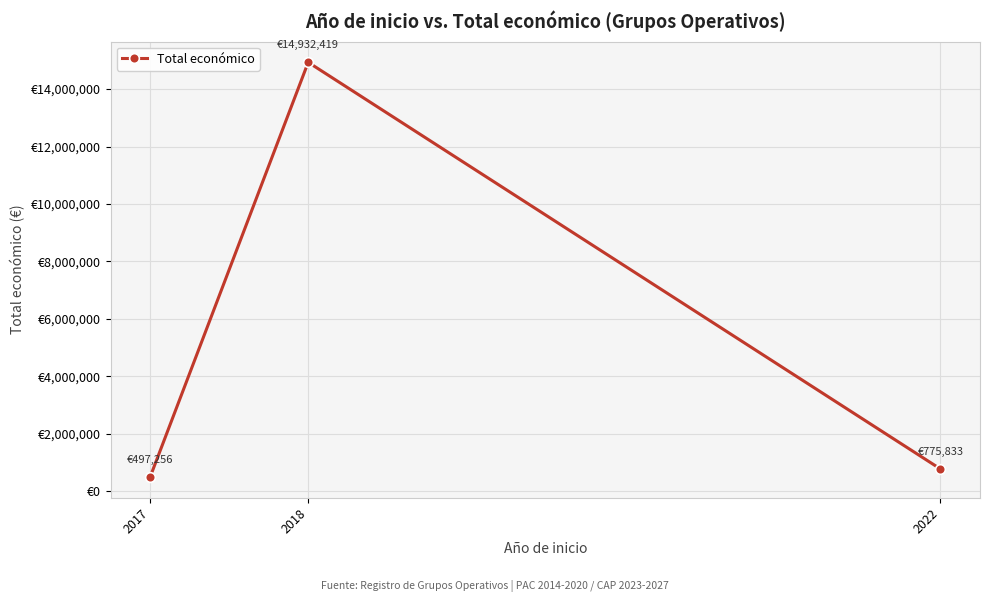

Where does the data first go above 775833?

2018